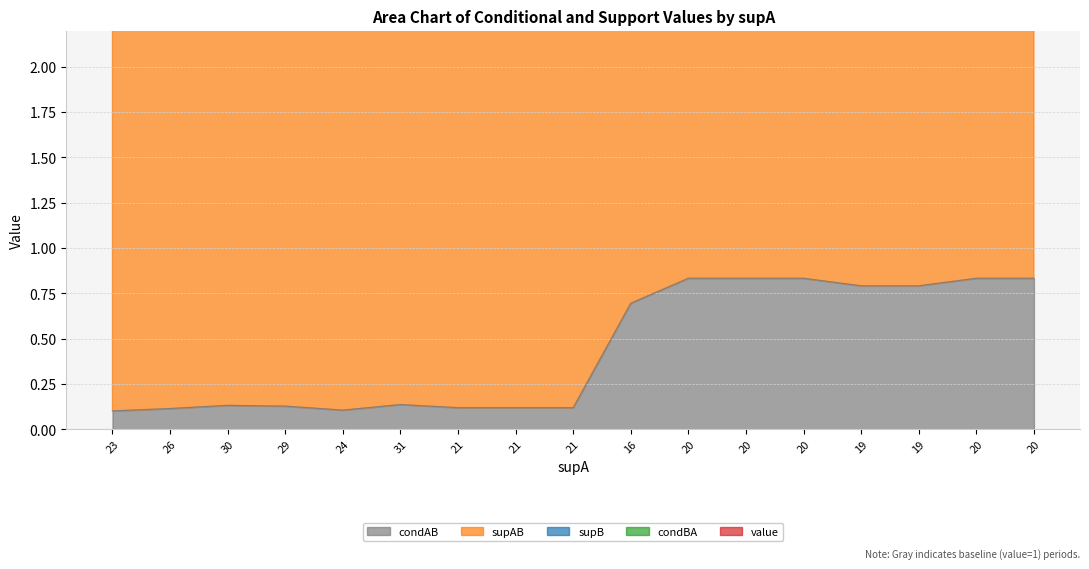

What is the value of the supAB point at the 6th from the left?

62.1